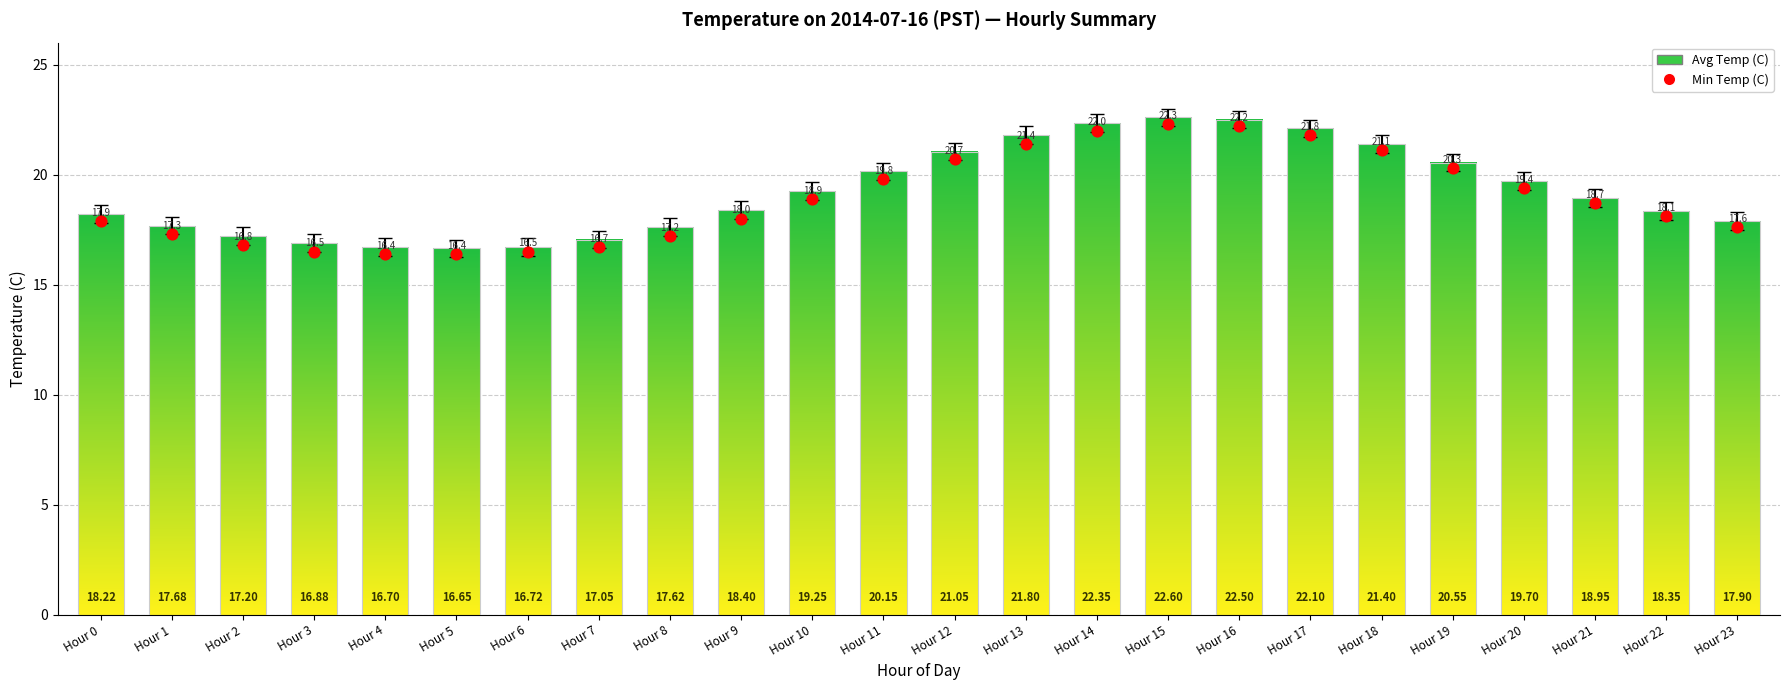

What is the range of Y values (max minus min)?

5.9